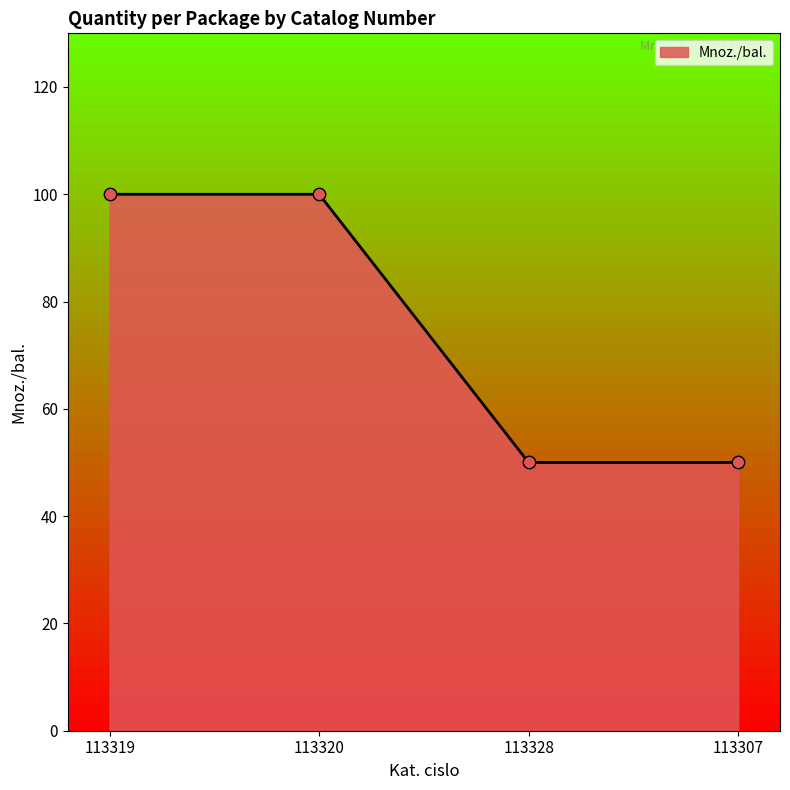

What is the change in value from 113319 to 113307?

-50